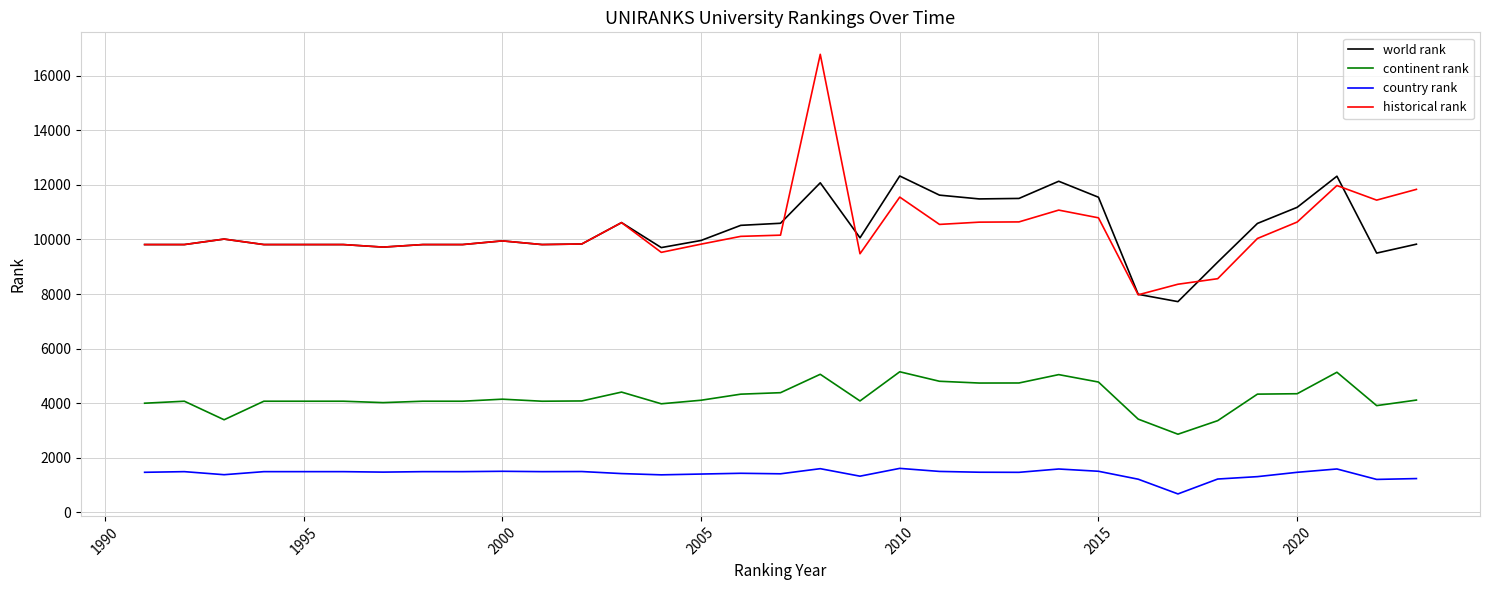

What is the maximum value shown in the chart?

16792